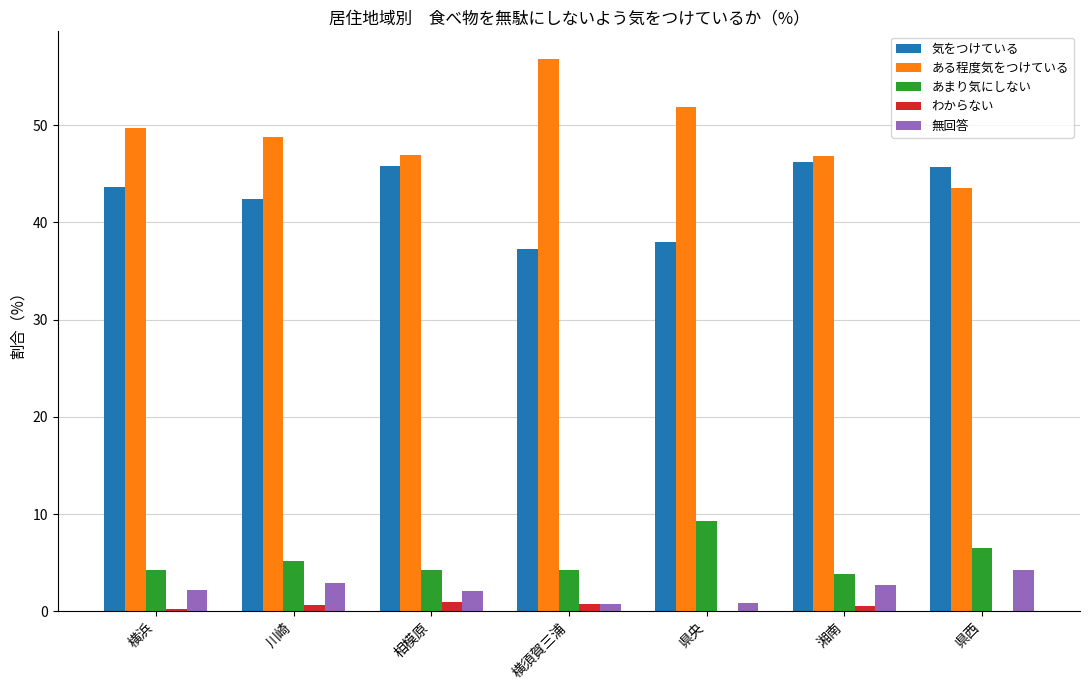

True or false: 無回答 has a value of 4.9 at 川崎.

False